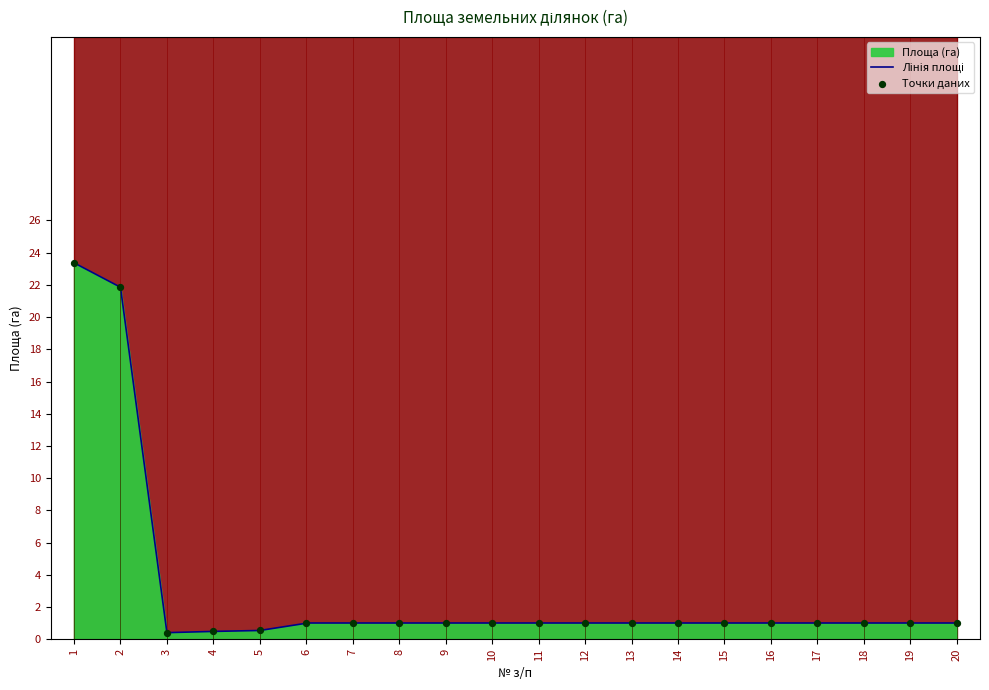

What is the change in value from 5 to 7?

+0.4